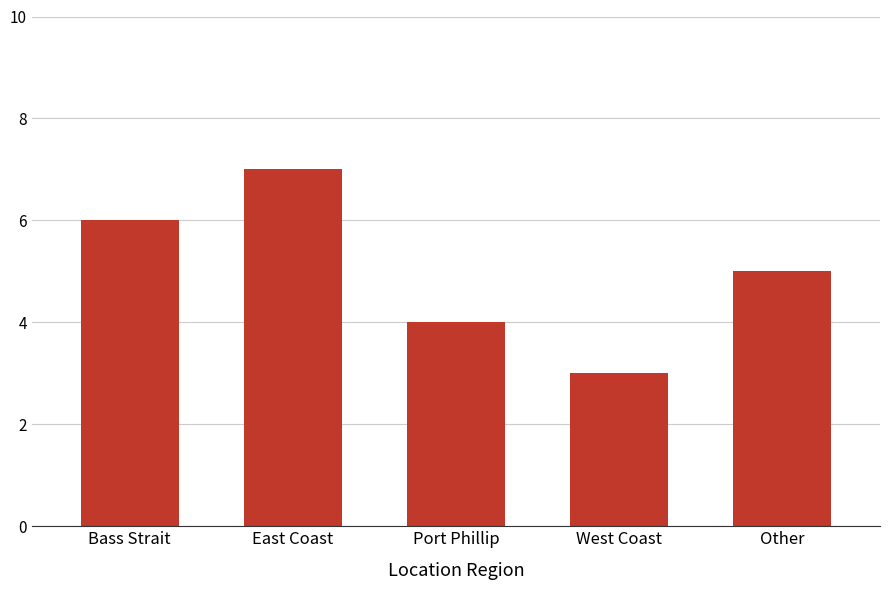

Does the chart contain any negative values?

No